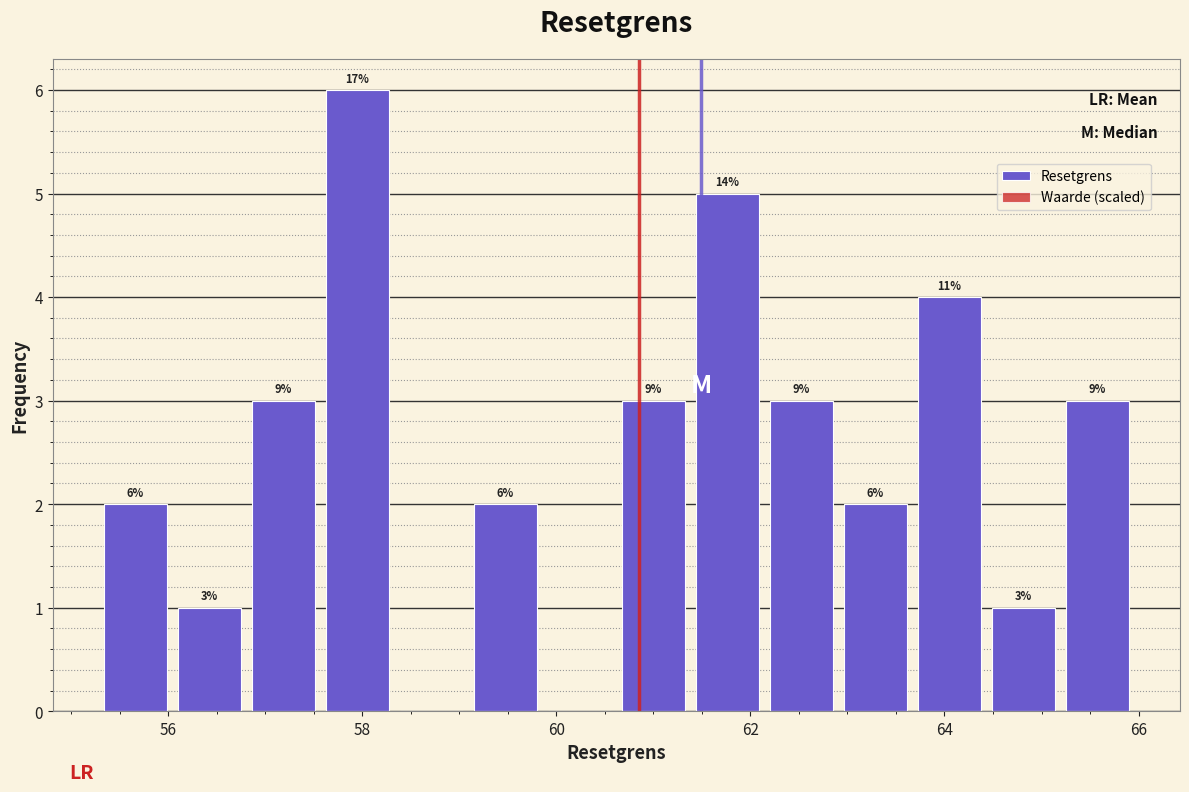

Read against the x-axis, roughly where is the centre of the tallest bar?

58.0